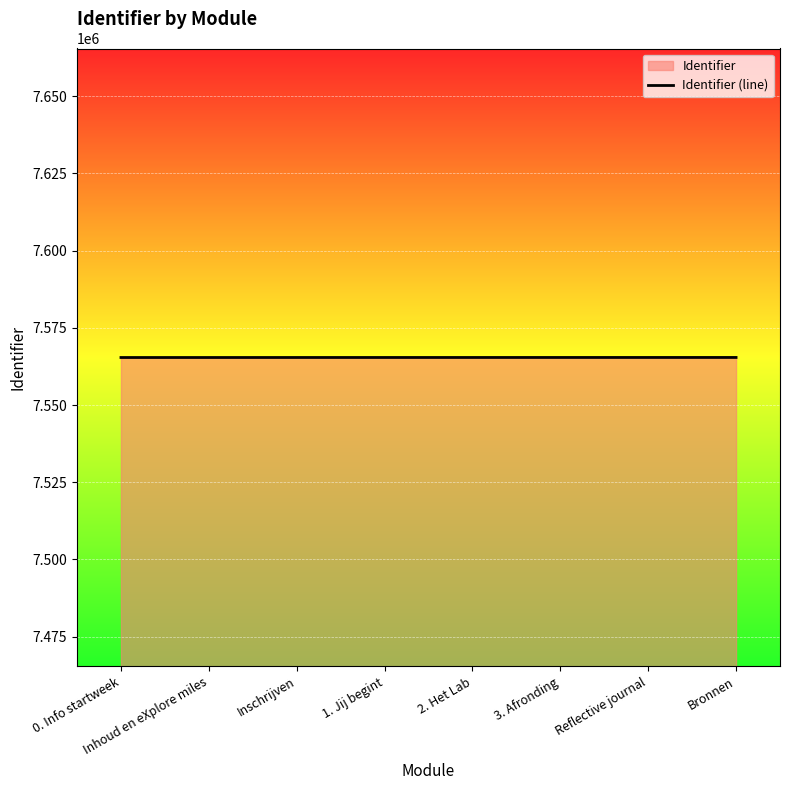

What is the difference between the values at Reflective journal and 1. Jij begint?

6